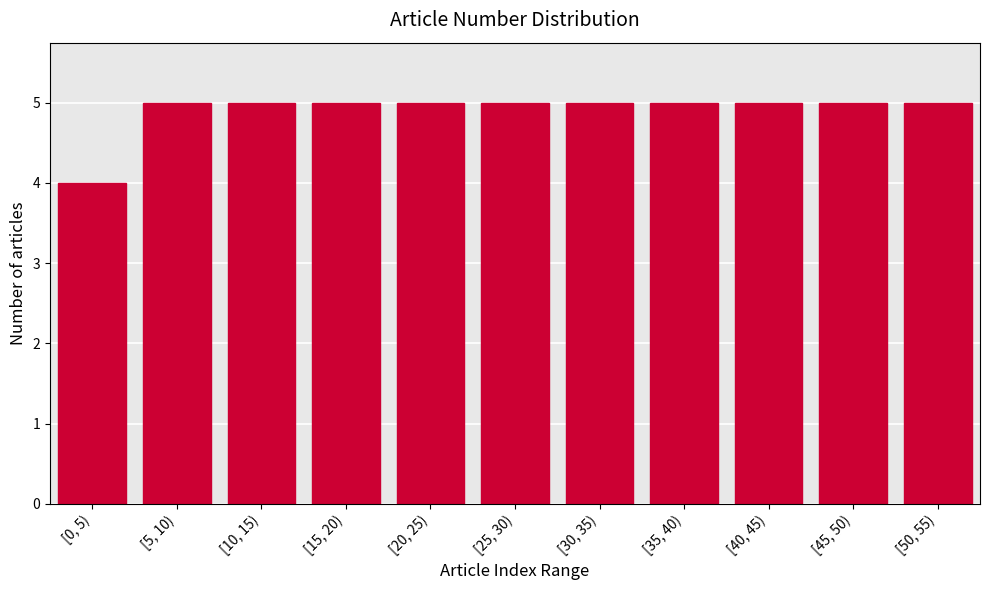

Reading left to right, transcribe all the data shown in this chart.

[0, 5)=4	[5, 10)=5	[10, 15)=5	[15, 20)=5	[20, 25)=5	[25, 30)=5	[30, 35)=5	[35, 40)=5	[40, 45)=5	[45, 50)=5	[50, 55)=5